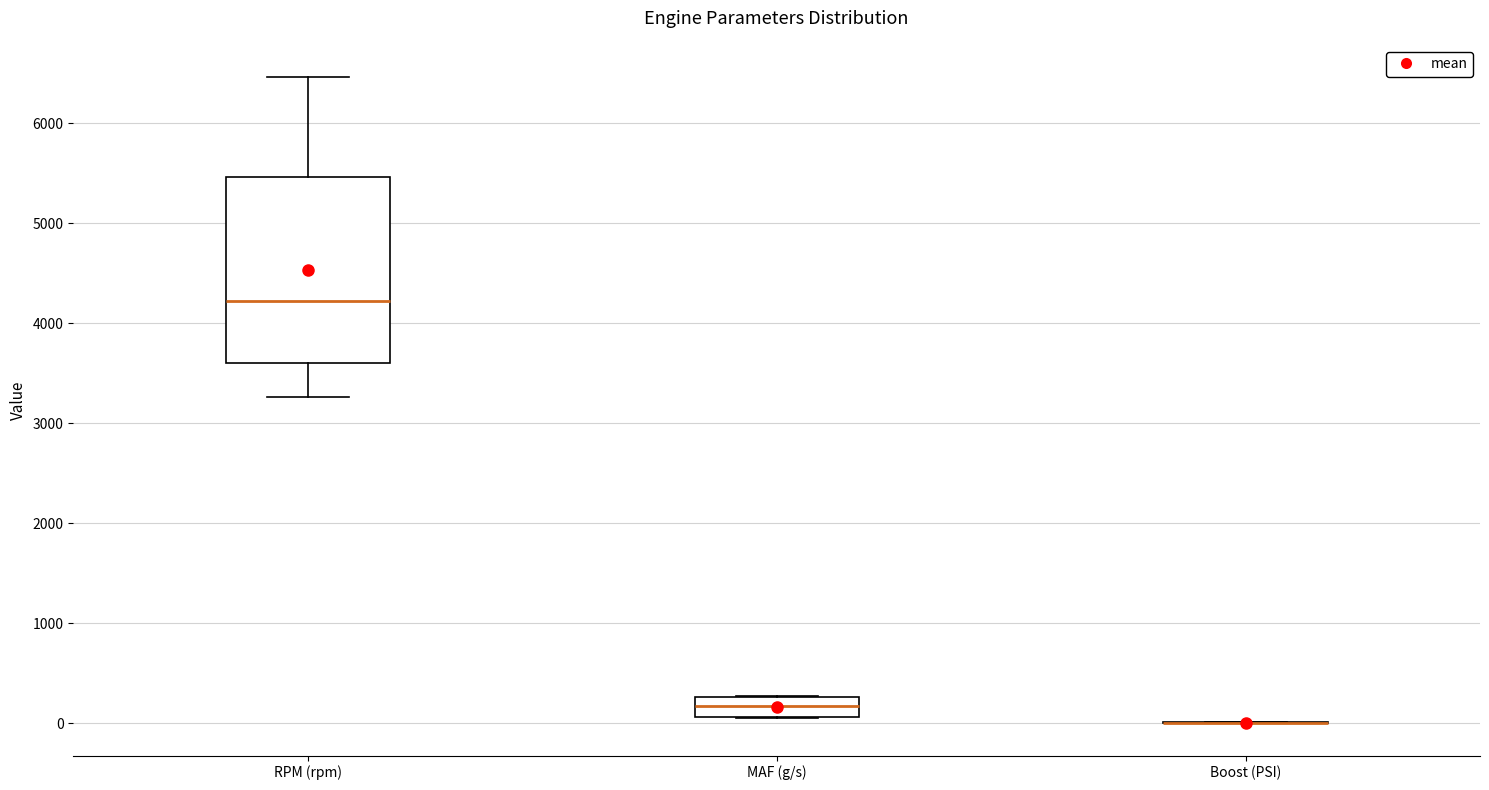

Reading left to right, read every box against the y-axis: the position of its median line, the range the box covers, and the ends of its whiskers. The values are not printed on the chart, so give them approximately, as read against the axis.

RPM (rpm): median 4200, box 3600 to 5500, whiskers 3300 to 6500
MAF (g/s): median 200, box 100 to 300, whiskers 100 to 300
Boost (PSI): box collapsed to a line at 0, whiskers 0 to 0